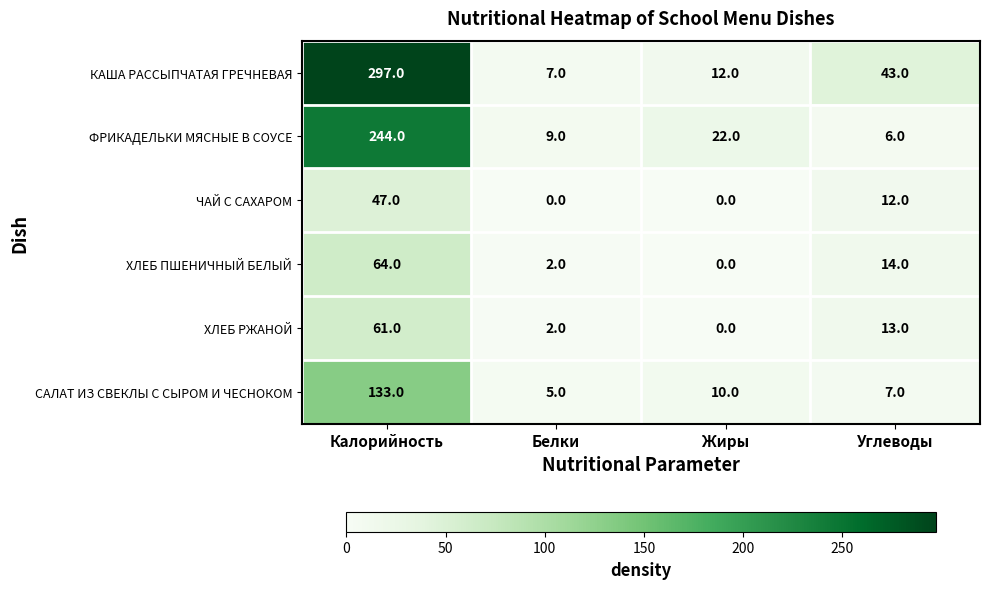

What is the sum of all КАША РАССЫПЧАТАЯ ГРЕЧНЕВАЯ values?

359